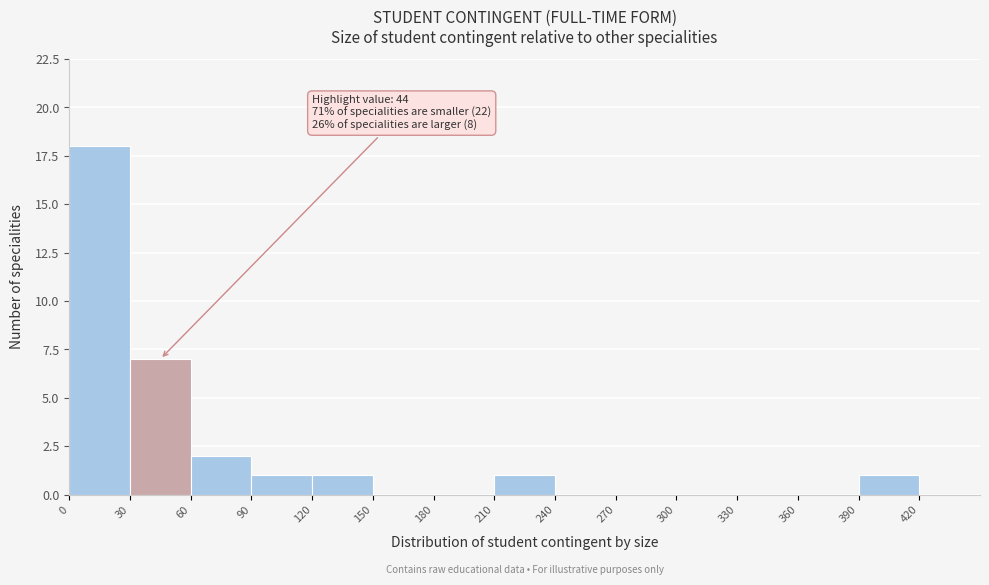

Over which range of the x-axis is the bar tallest?

0 to 30